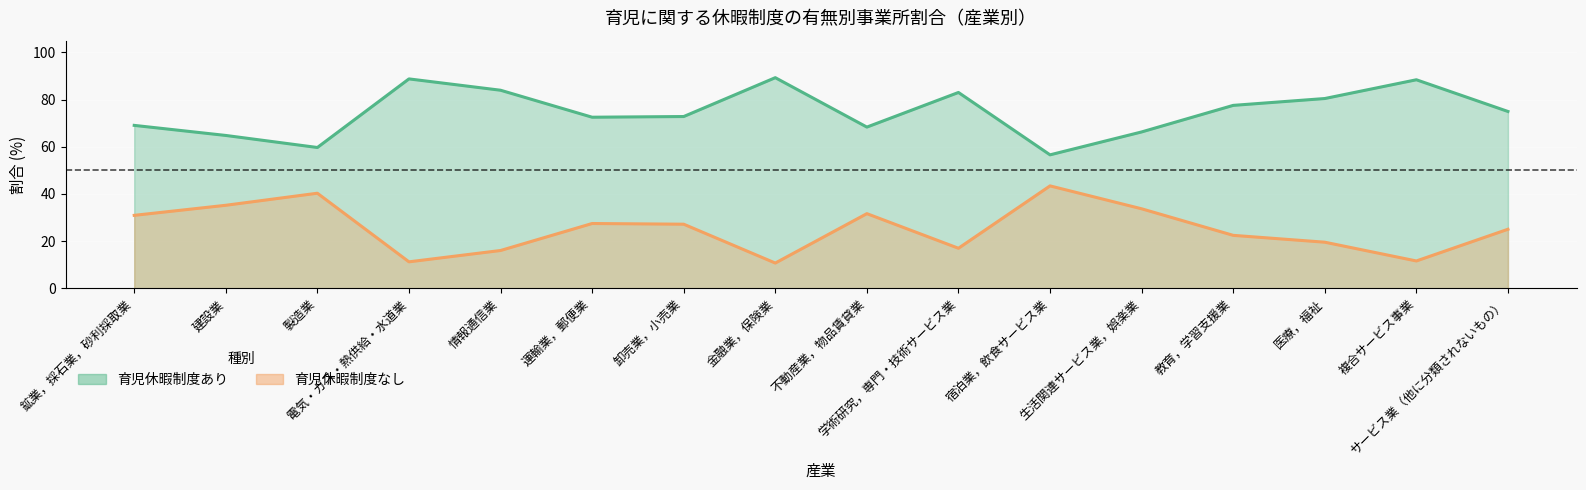

At which label does 育児休暇制度なし reach its peak?

金融業，保険業